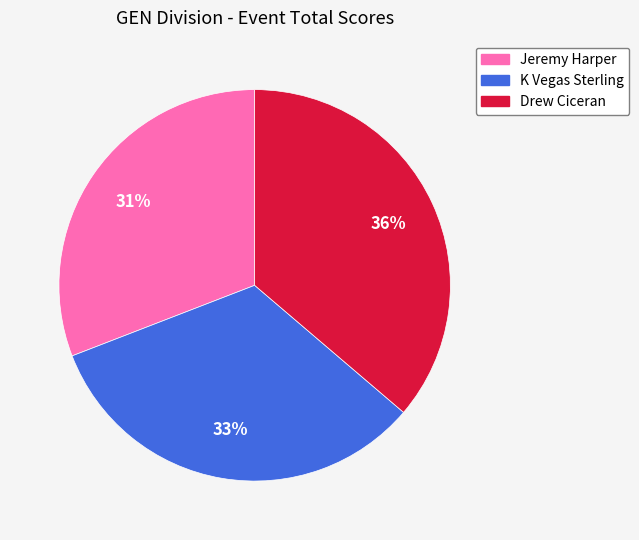

What is the smallest slice in the pie chart?

Jeremy Harper